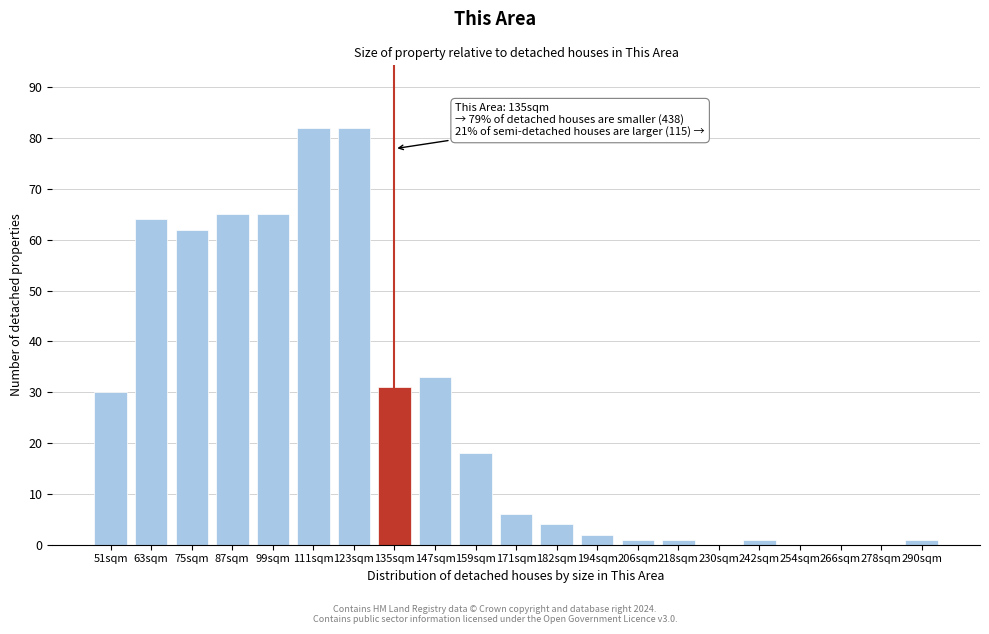

Reading left to right, list all the values displayed in this chart.

51sqm=30	63sqm=64	75sqm=62	87sqm=65	99sqm=65	111sqm=82	123sqm=82	135sqm=31	147sqm=33	159sqm=18	171sqm=6	182sqm=4	194sqm=2	206sqm=1	218sqm=1	230sqm=0	242sqm=1	254sqm=0	266sqm=0	278sqm=0	290sqm=1